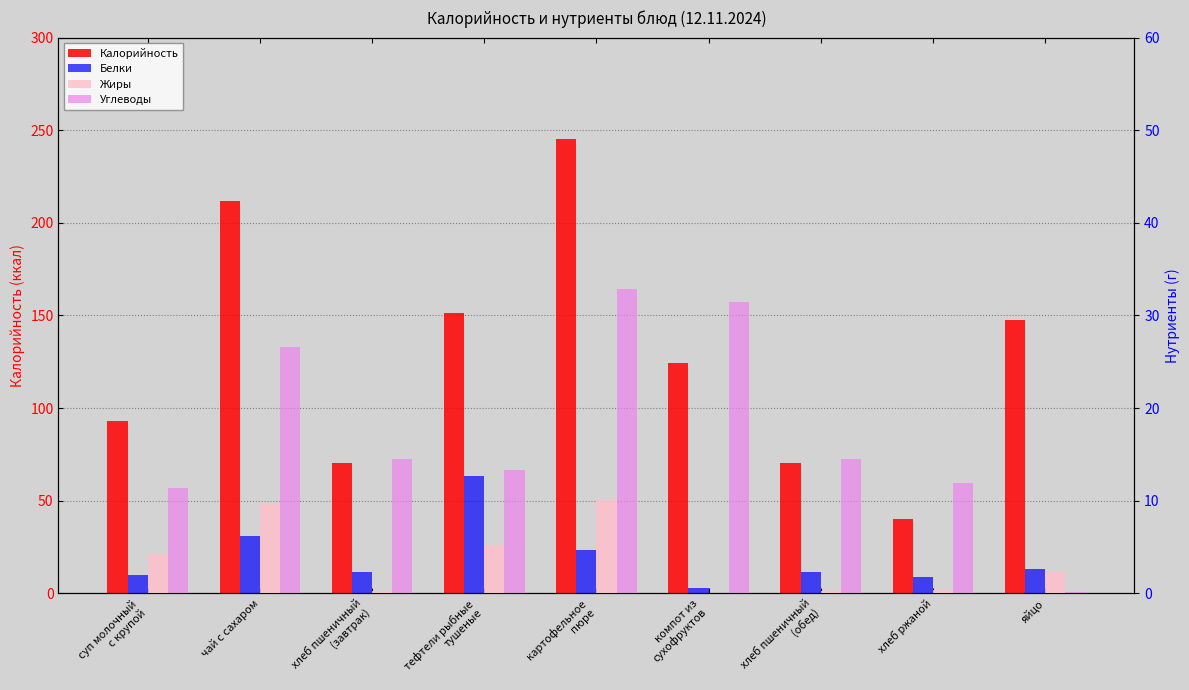

Which series has the largest total across all categories?

Калорийность